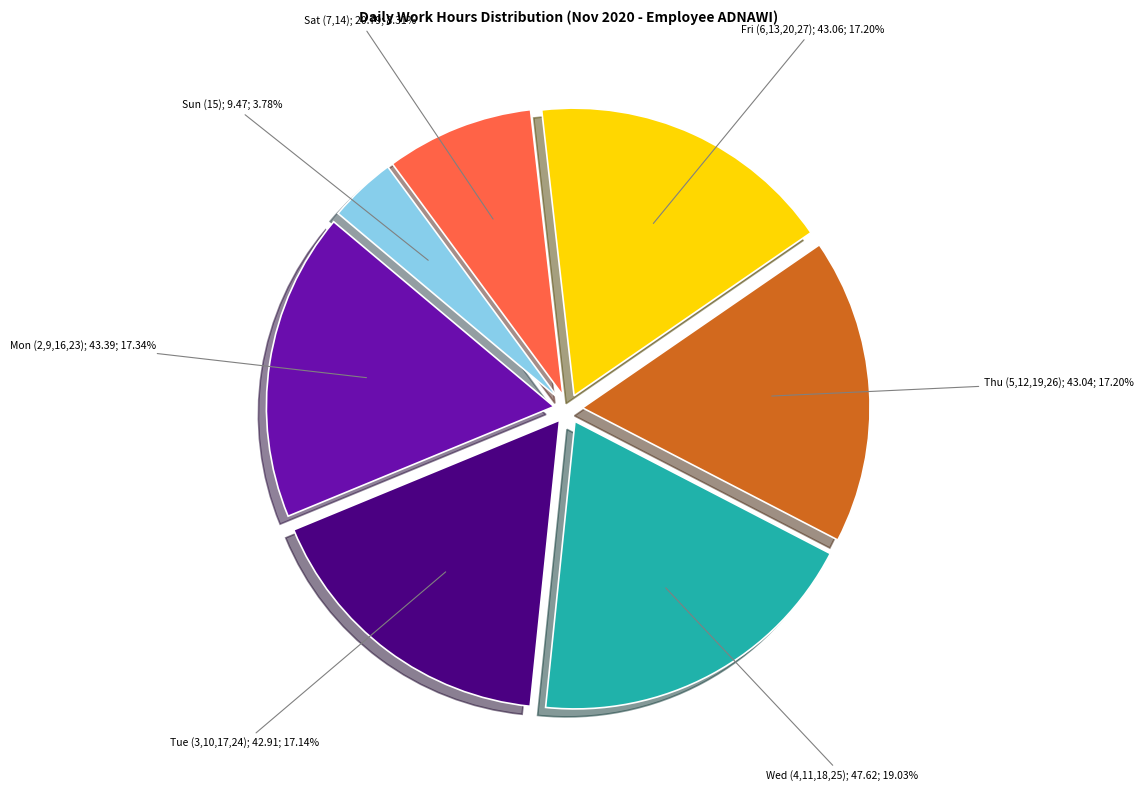

Does any single category account for the majority?

No